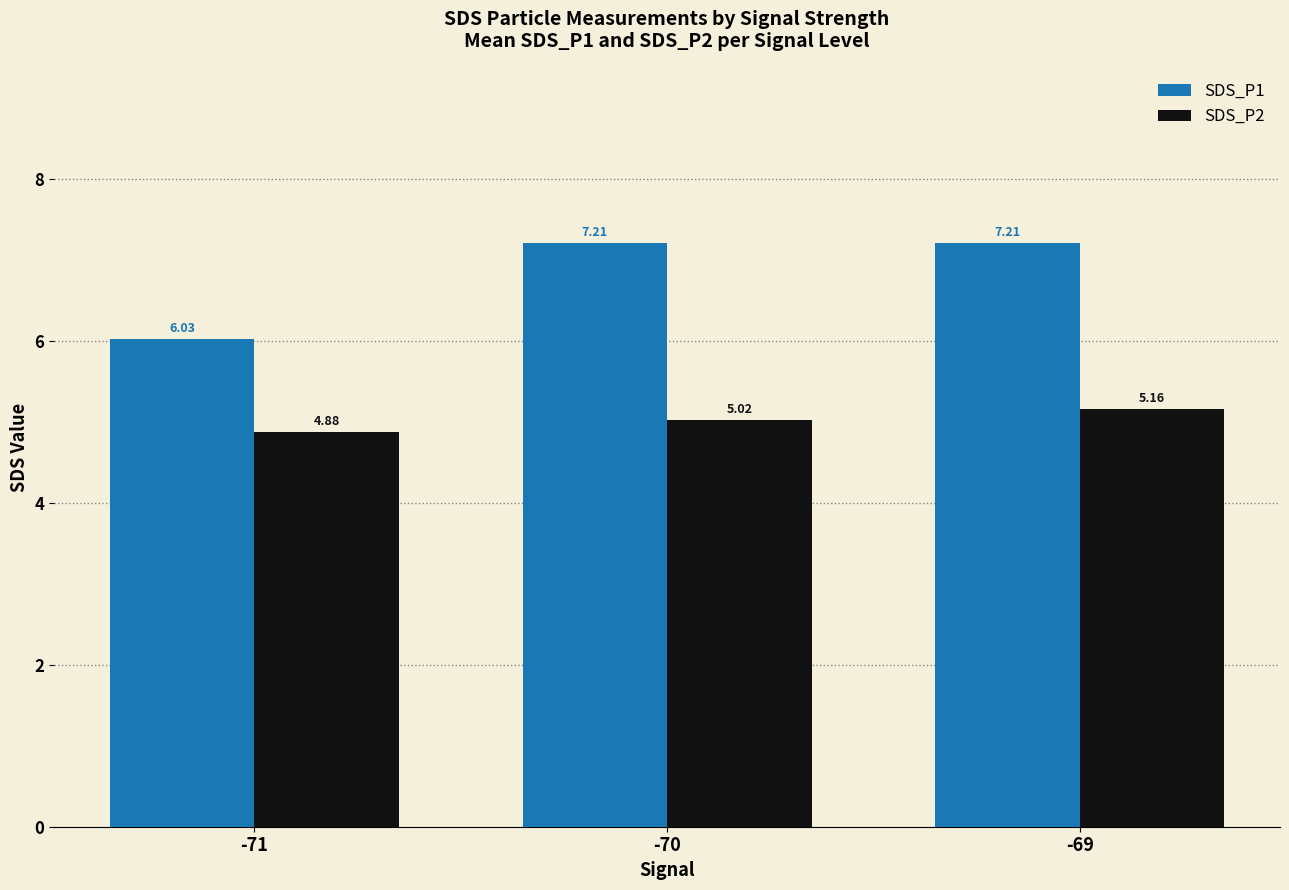

What is the value of the SDS_P1 bar at the 2nd from the left?

7.2